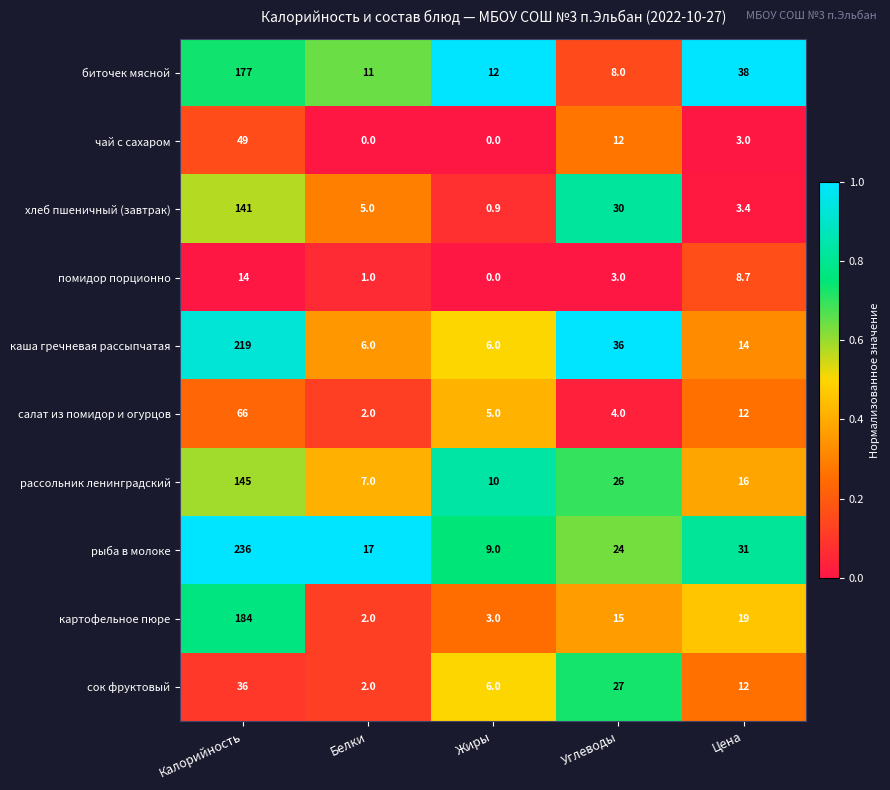

What is the sum of all хлеб пшеничный (завтрак) values?

180.3